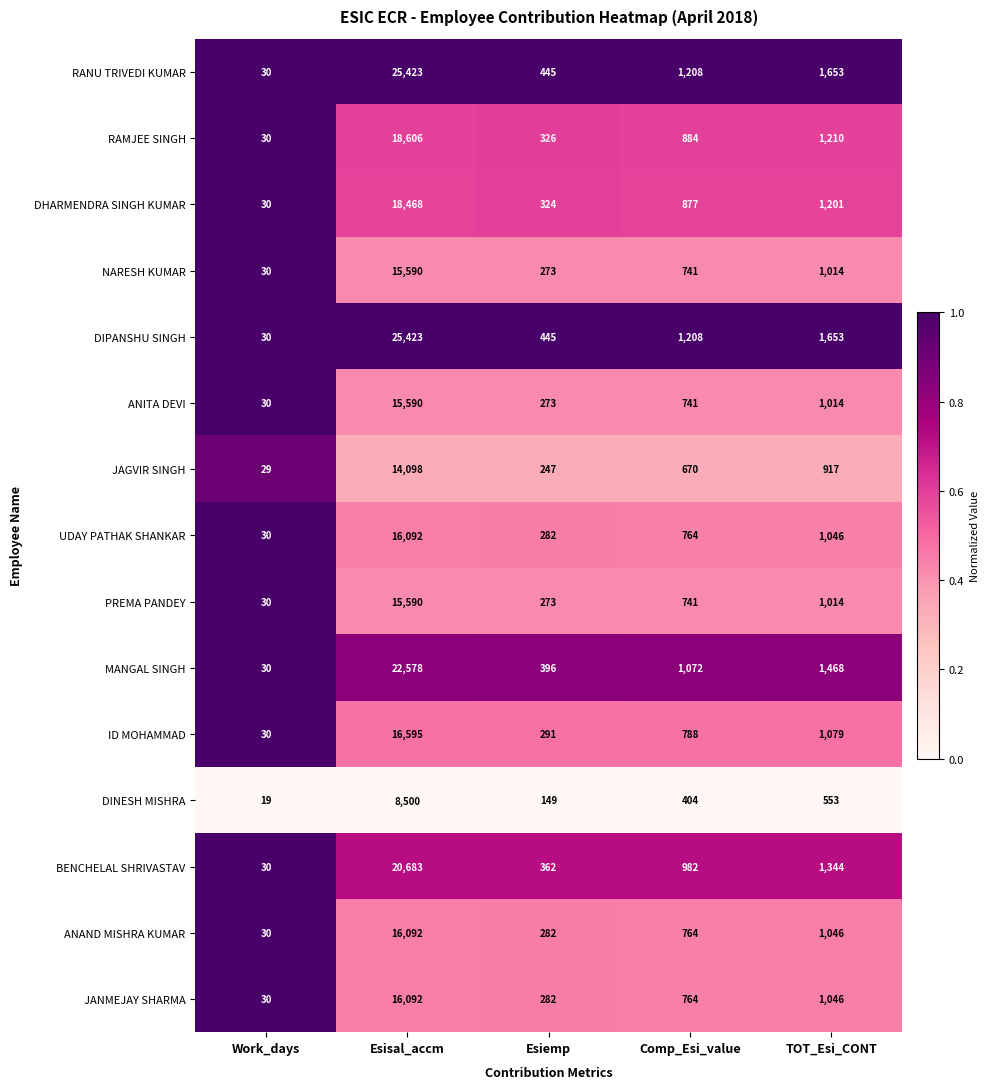

At which label is ID MOHAMMAD closest to 8312?

TOT_Esi_CONT